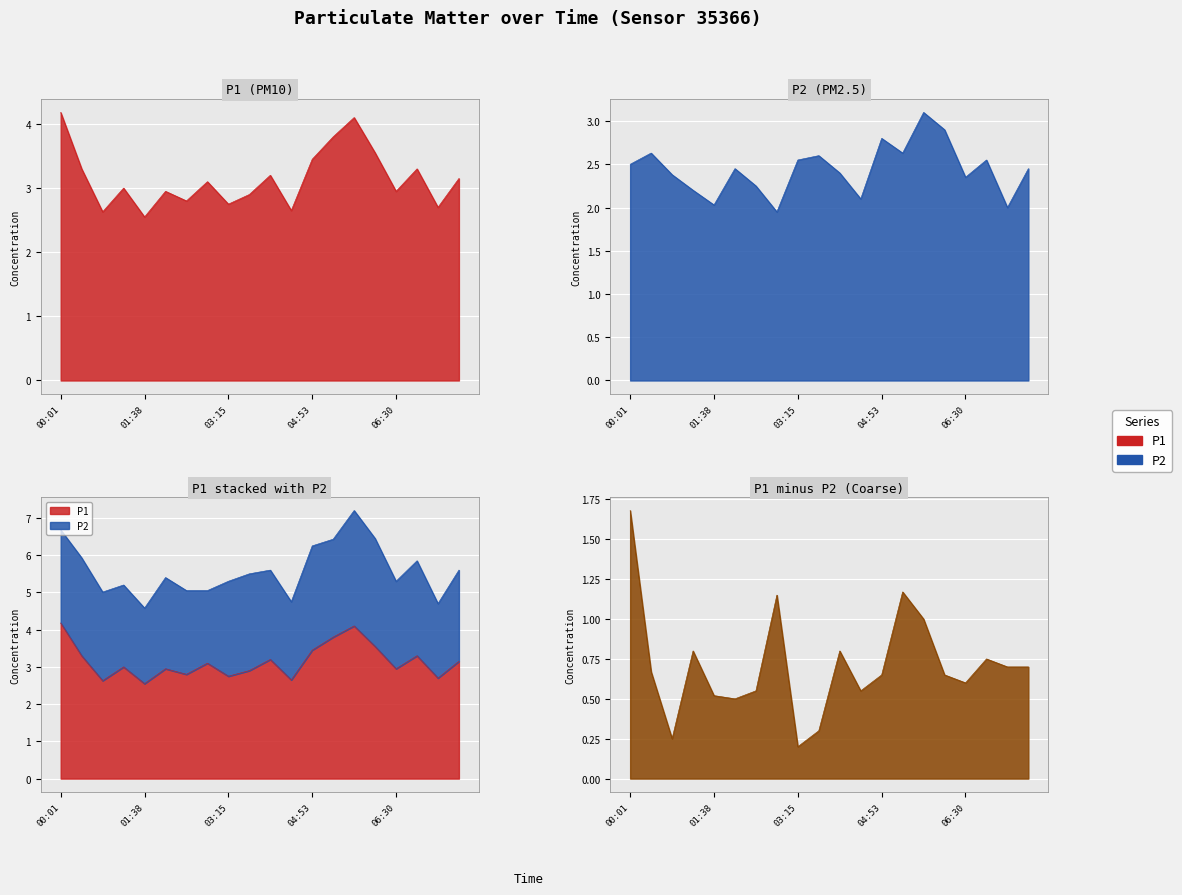

True or false: P1 and P2 cross at least once.

False